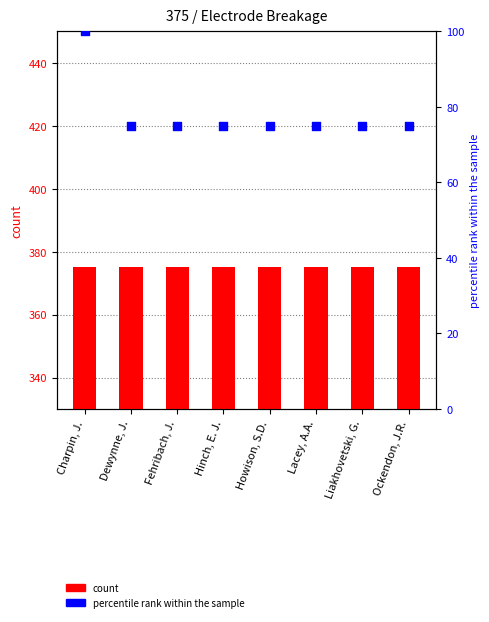

What is the total value across all series at Hinch, E. J.?

450